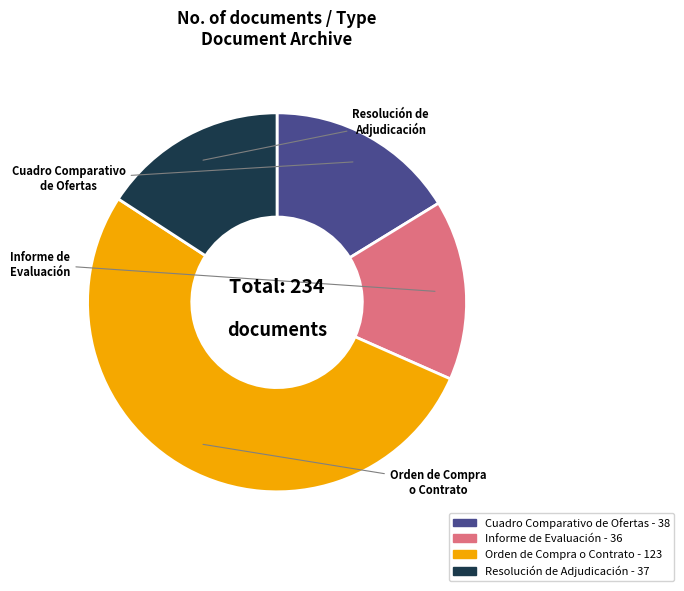

Is Resolución de Adjudicación the majority of the pie?

No